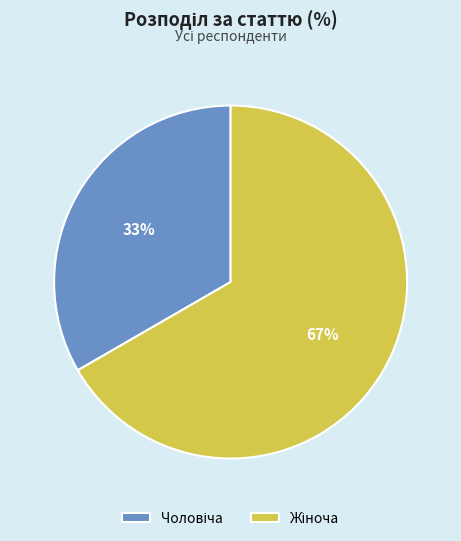

To the nearest percent, what is the average slice percentage?

50%